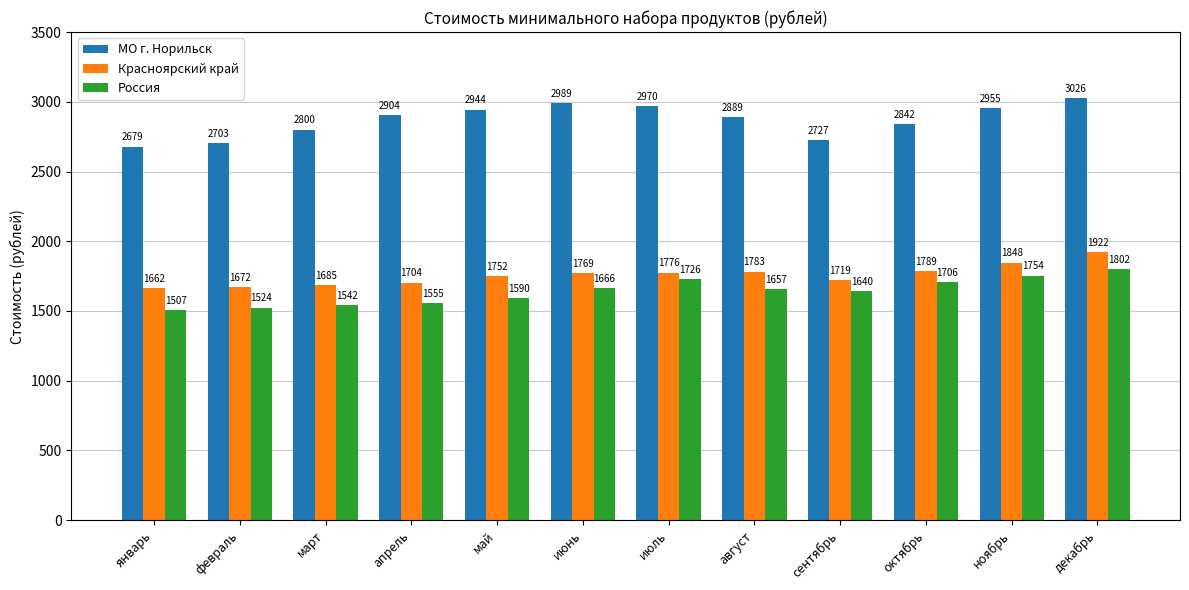

What is the label of the 12th bar from the right?

январь